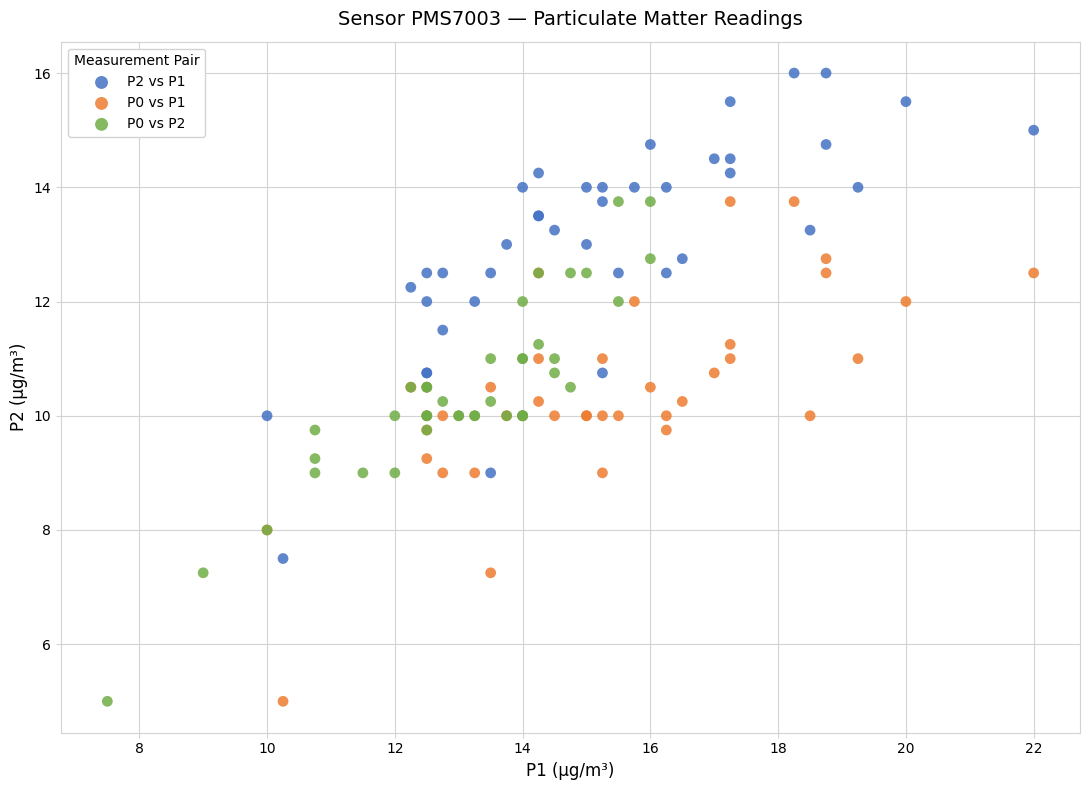

Which series reaches the maximum Y coordinate?

P2 vs P1